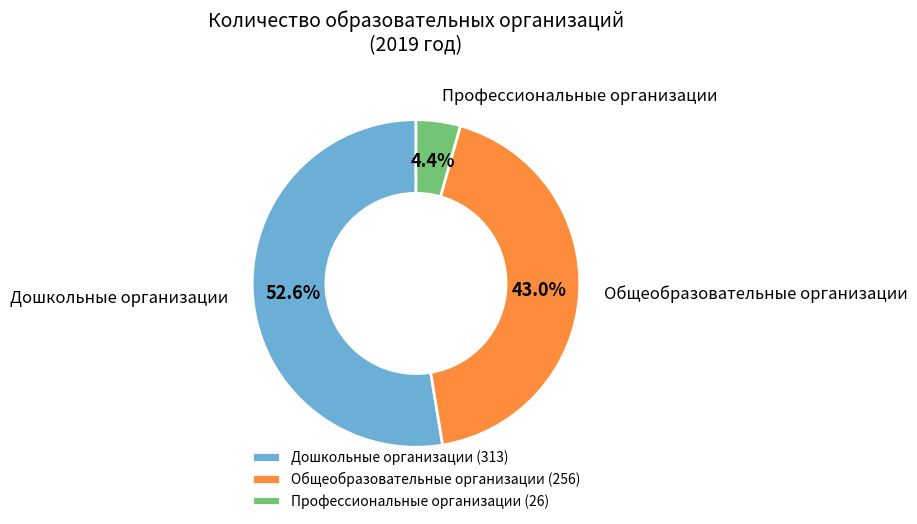

Is there a majority slice in this chart?

Yes